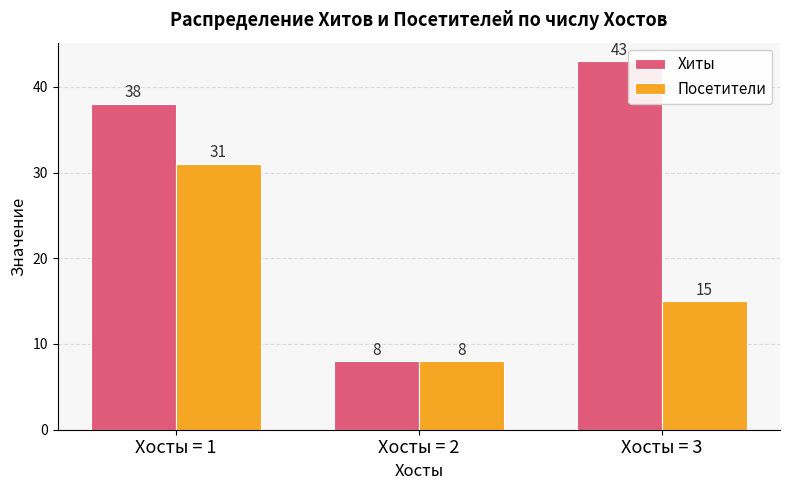

List the labels in order of Посетители value, largest first.

Хосты = 1, Хосты = 3, Хосты = 2